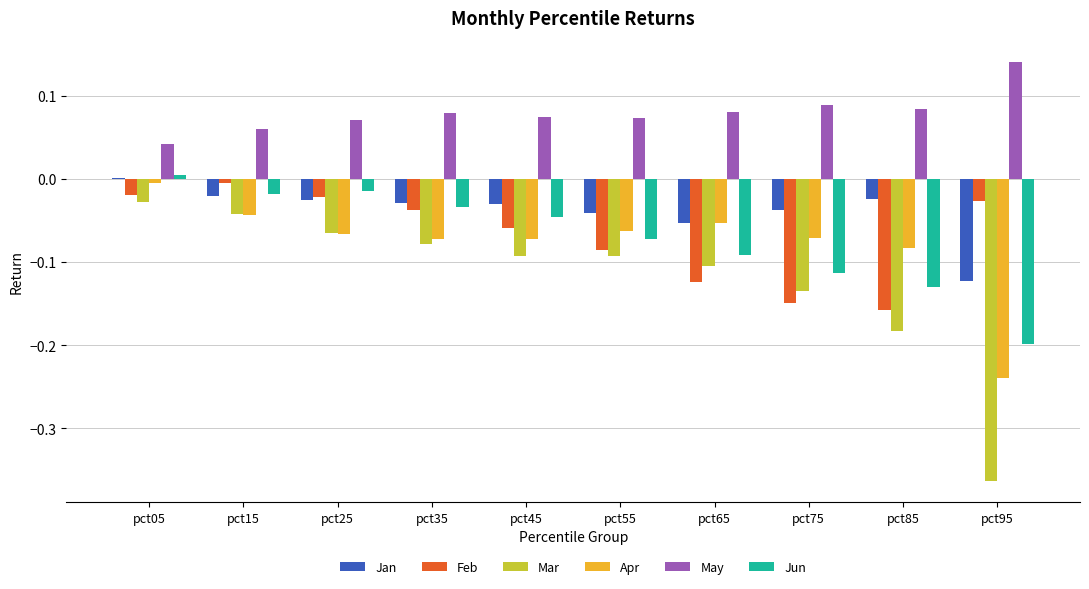

How many series are shown in this chart?

6